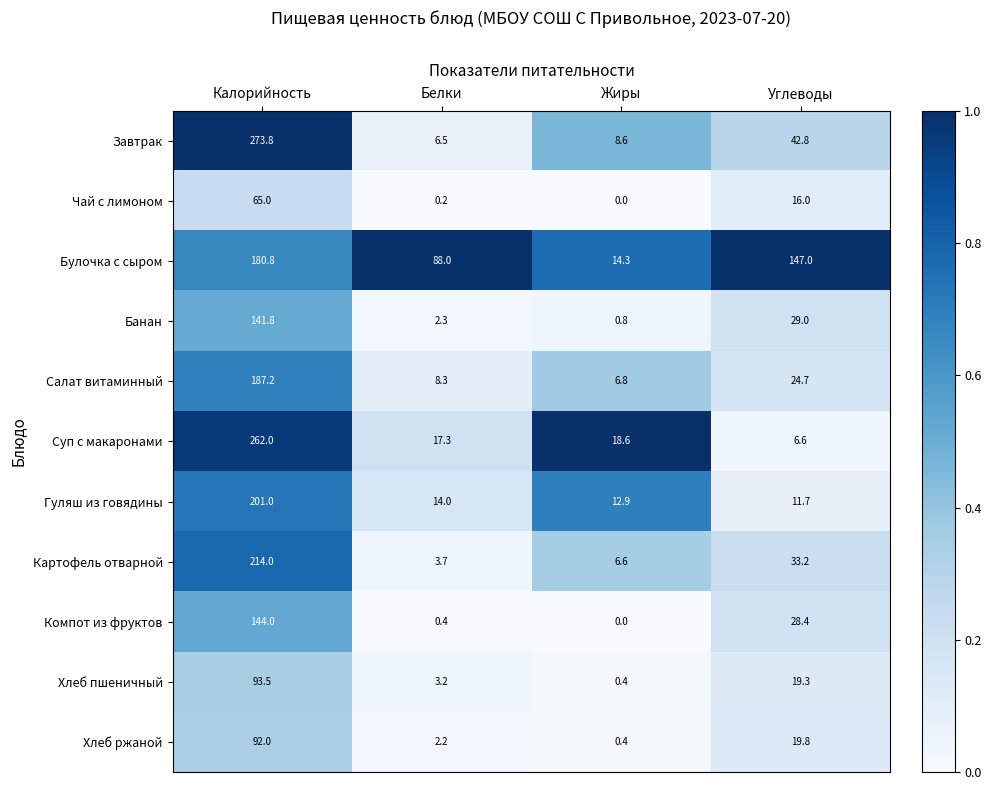

Which label corresponds to the largest value in the chart?

Калорийность